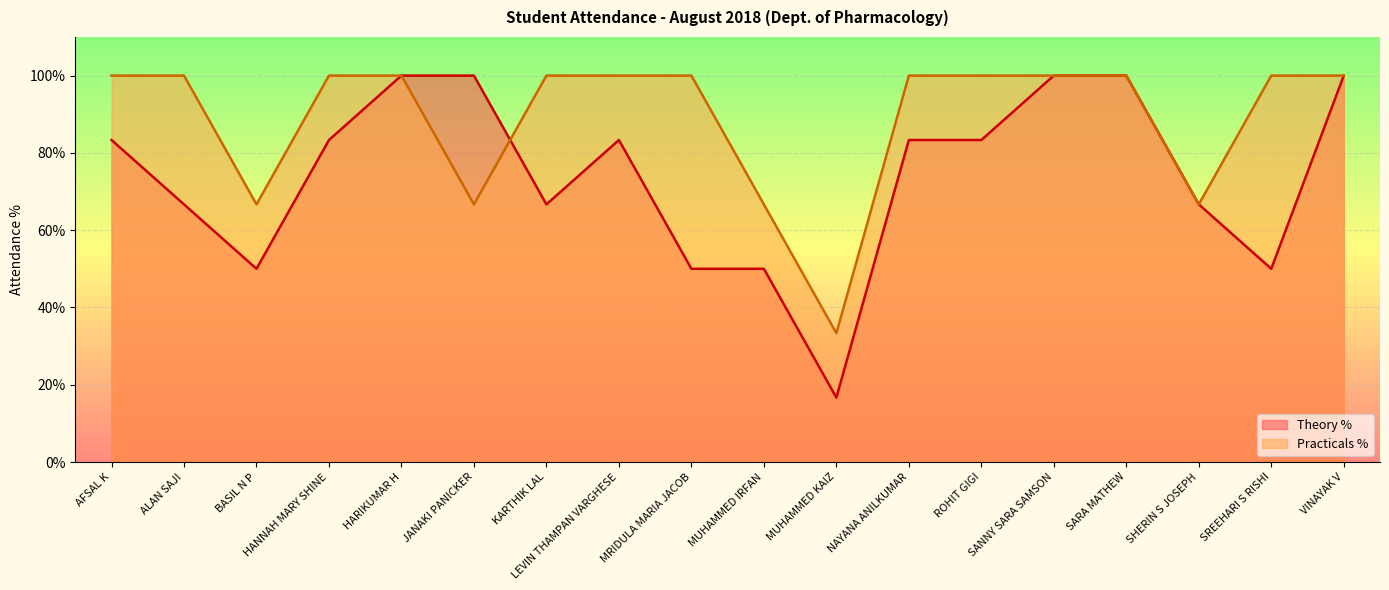

Which label corresponds to the largest value in the chart?

HARIKUMAR H